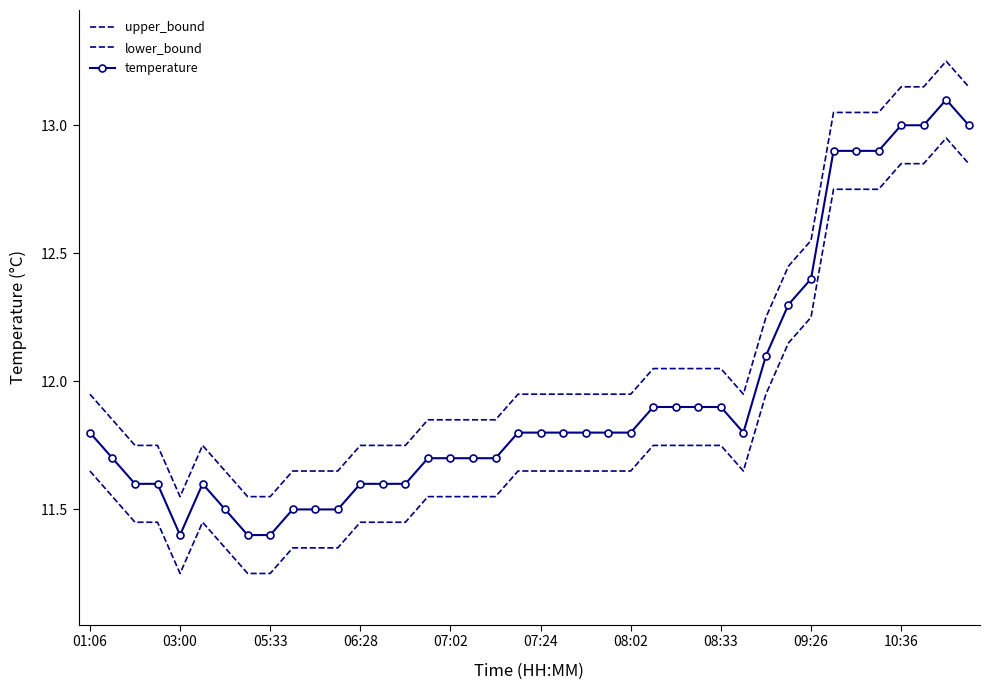

What is the value of the lower_bound point at the 1st from the left?

11.7